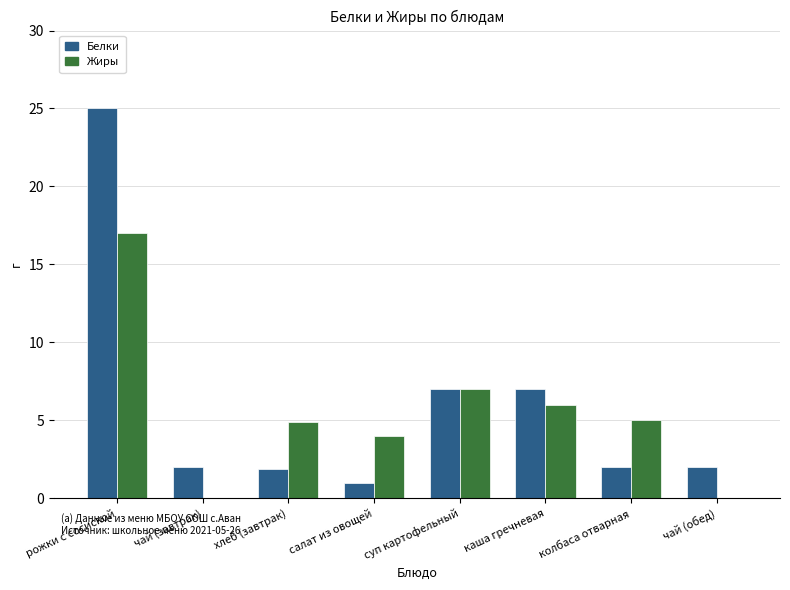

True or false: Жиры has a value of 1.5 at салат из овощей.

False